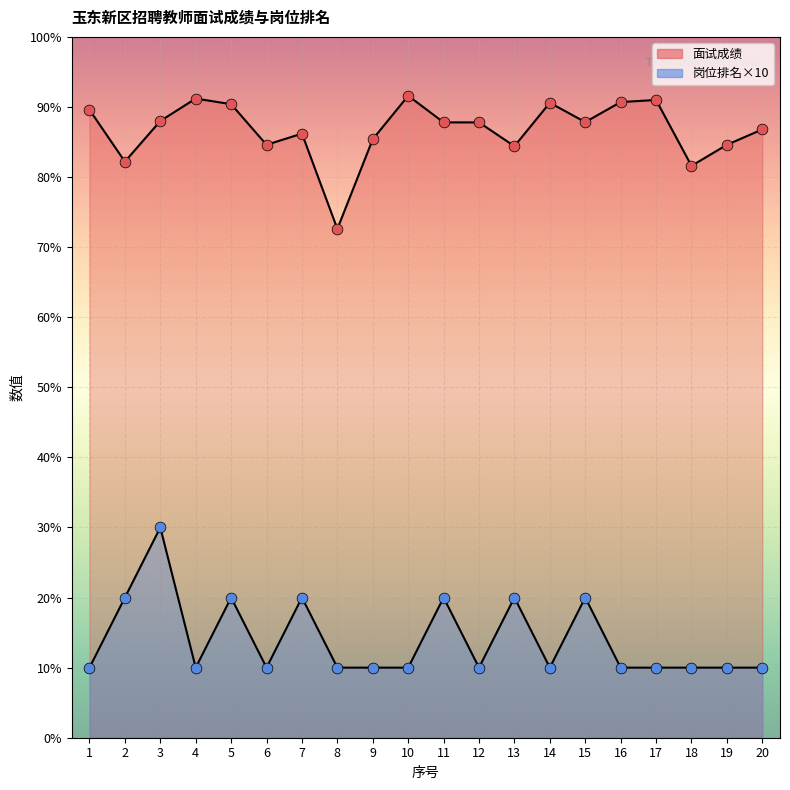

What are all the series names shown in the legend?

面试成绩, 岗位排名